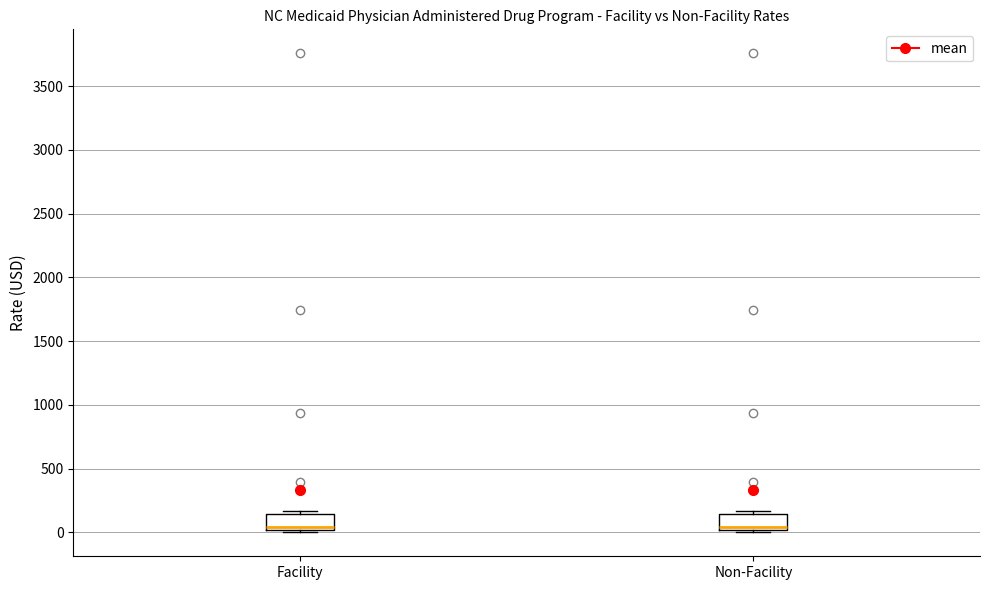

Reading left to right, transcribe this box plot: for each box, give where its median line is, the range the box spans, and where its two whiskers end, as read against the y-axis. The values are not printed on the chart, so give them approximately, as read against the axis.

Facility: median 50, box 0 to 150, whiskers 0 (just below the box's lower edge) to 150 (just above the box's upper edge)
Non-Facility: median 50, box 0 to 150, whiskers 0 (just below the box's lower edge) to 150 (just above the box's upper edge)